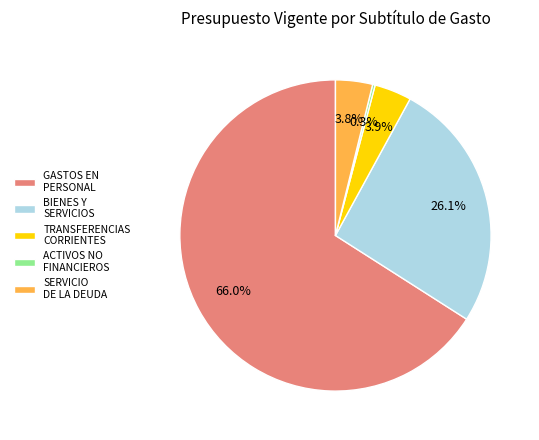

Which slice is the largest?

GASTOS EN PERSONAL